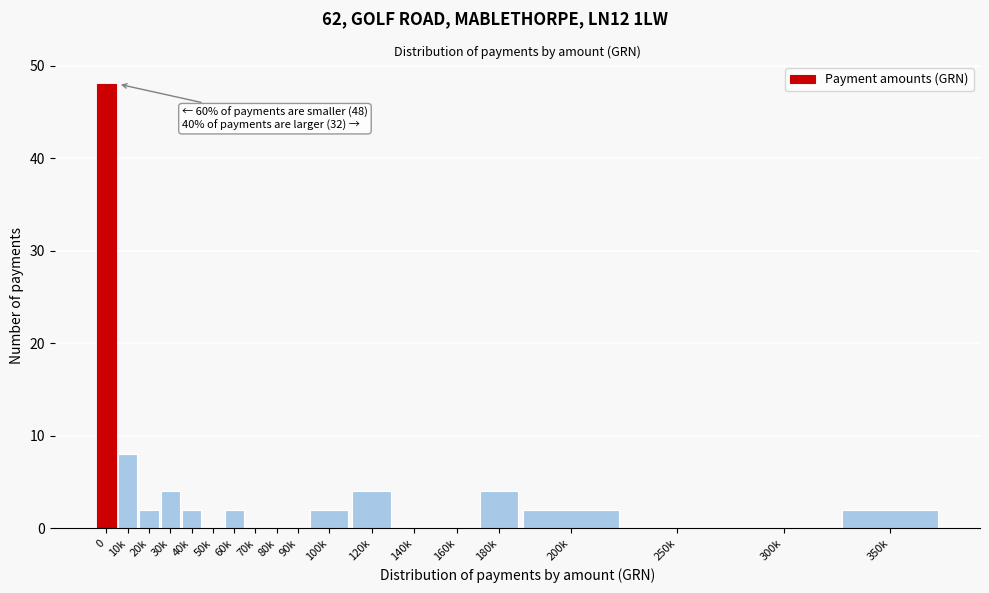

Reading left to right, transcribe all the data shown in this chart.

0=48	10k=8	20k=2	30k=4	40k=2	50k=0	60k=2	70k=0	80k=0	90k=0	100k=2	120k=4	140k=0	160k=0	180k=4	200k=2	250k=0	300k=0	350k=2